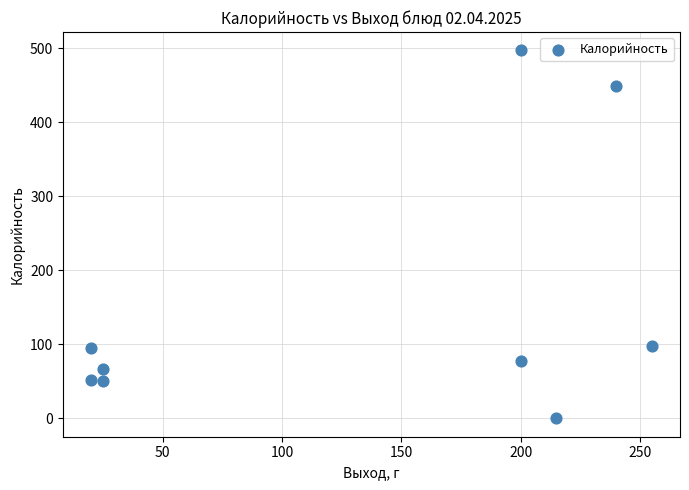

What is the average Y value?

154